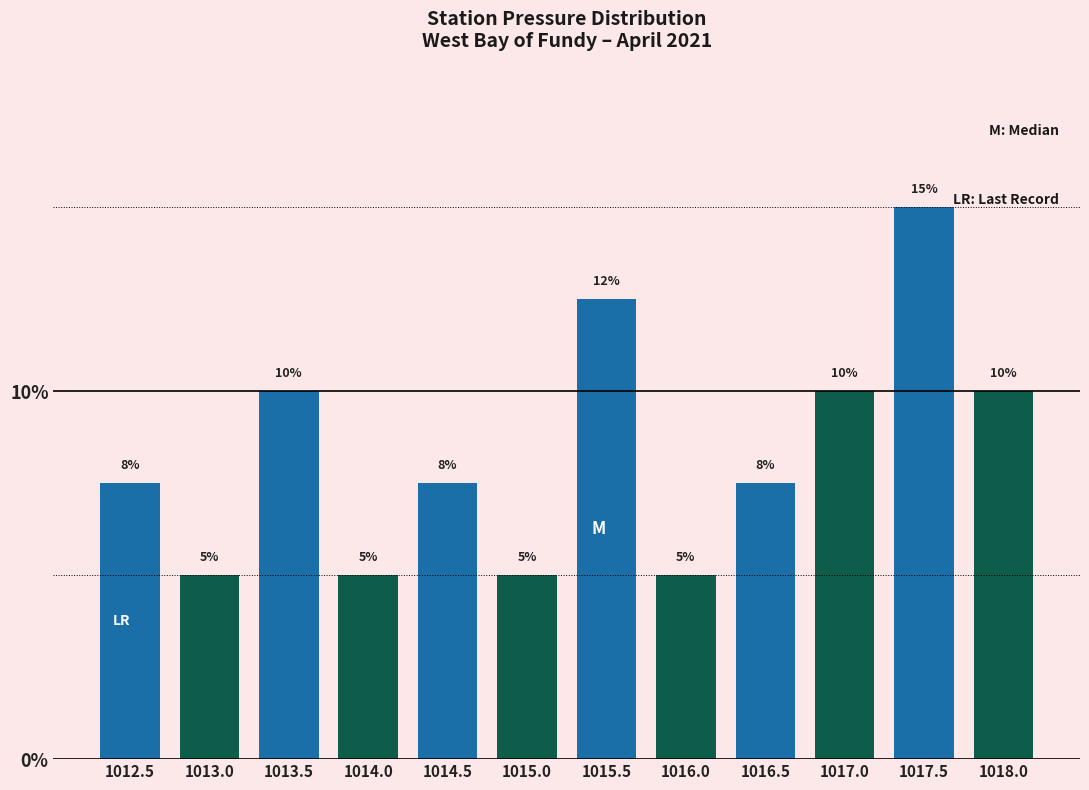

What is the label of the 7th bar from the right?

1015.0